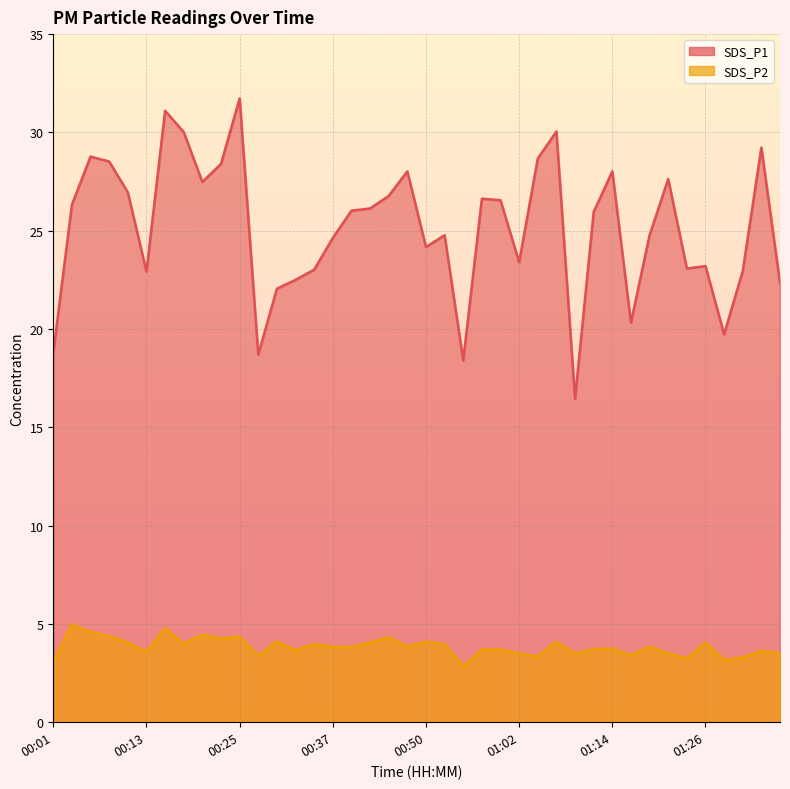

What is the sum of all SDS_P1 values?

1005.2